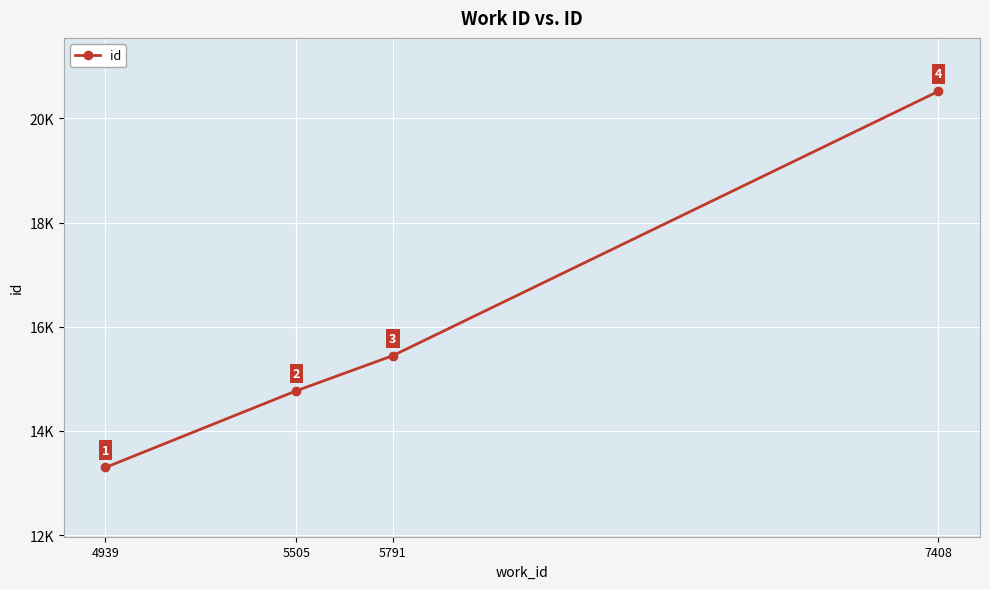

True or false: the data shows 3519 at 4939.

False